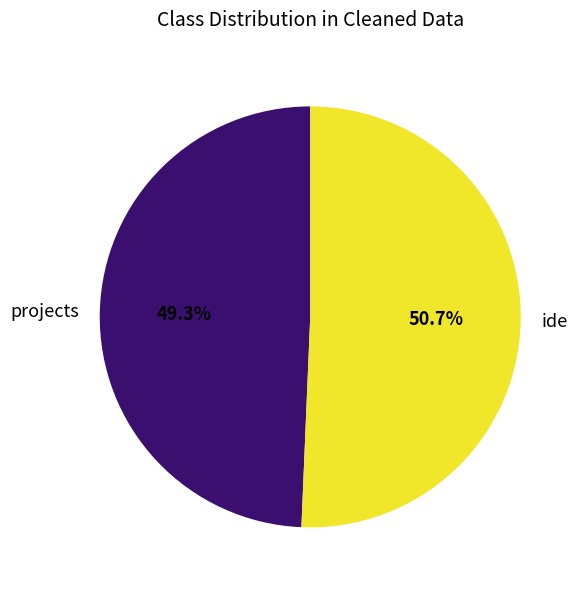

Which has a higher value, ide or projects?

ide